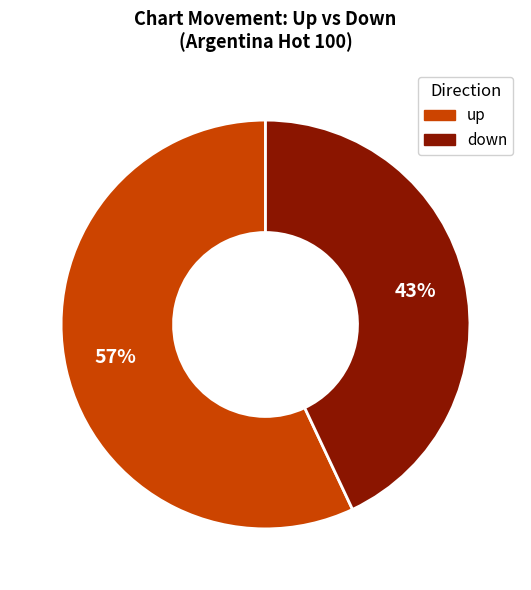

To the nearest percent, what is the difference between the down and up slice percentages?

14%